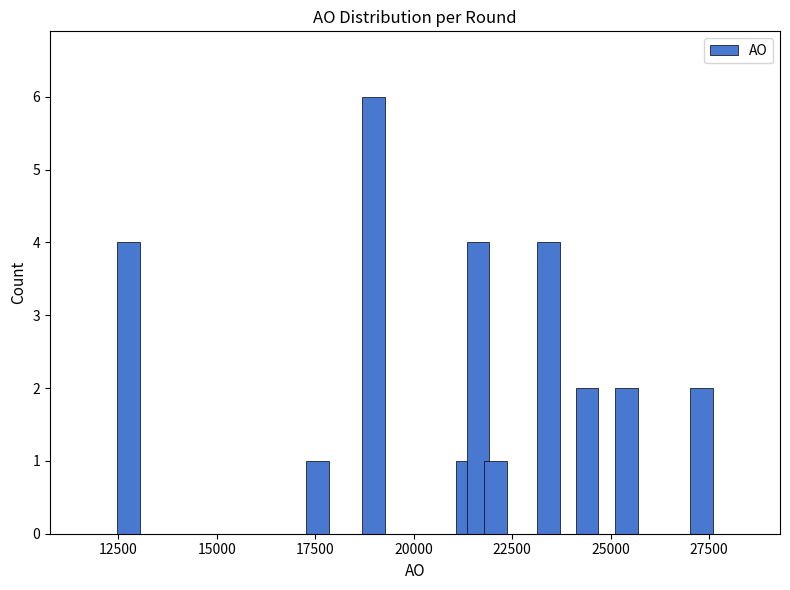

What is the difference between the maximum and minimum values?

5